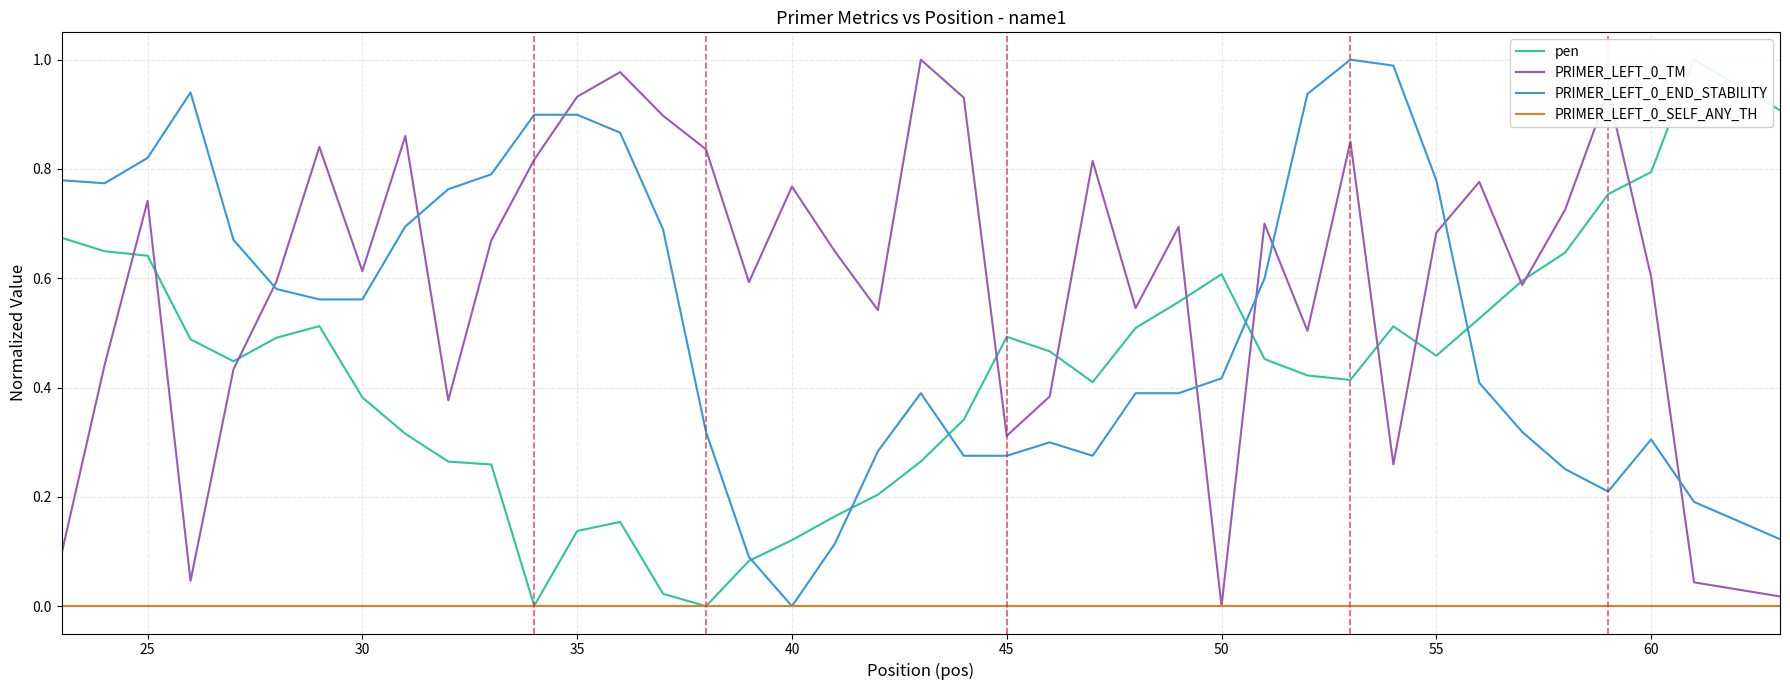

True or false: PRIMER_LEFT_0_SELF_ANY_TH has a value of 0.0 at 30.

True